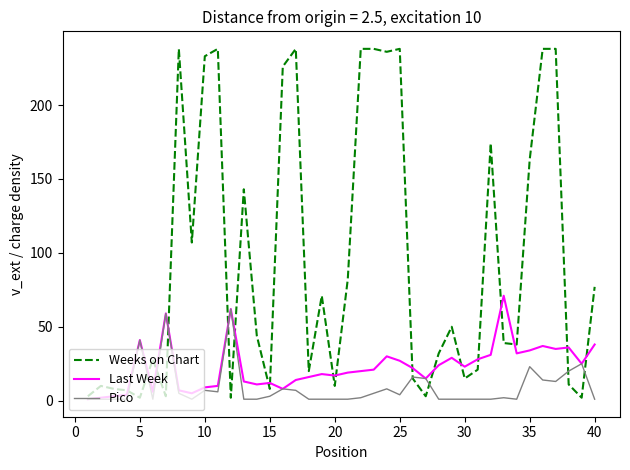

Rank the series by their average value, from highest to lowest.

Weeks on Chart, Last Week, Pico